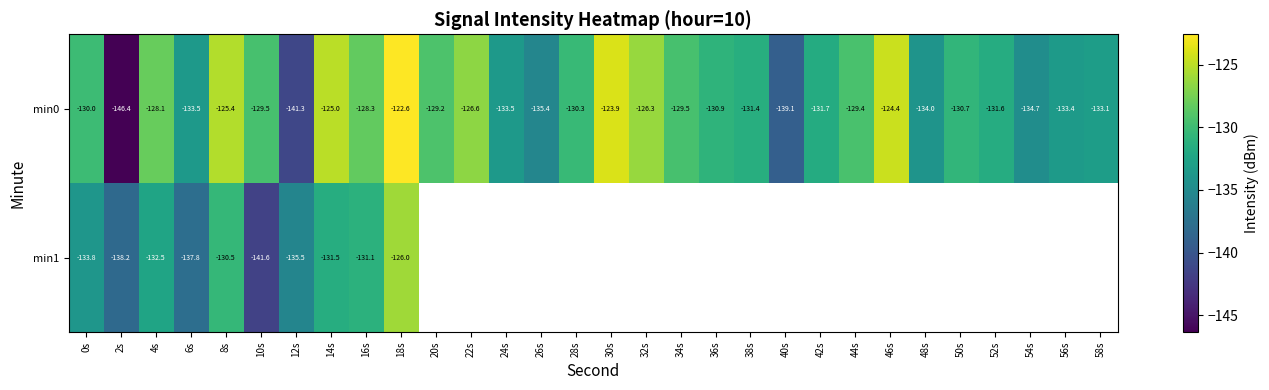

The min0 series shows -126.6 at 22s. True or false?

True